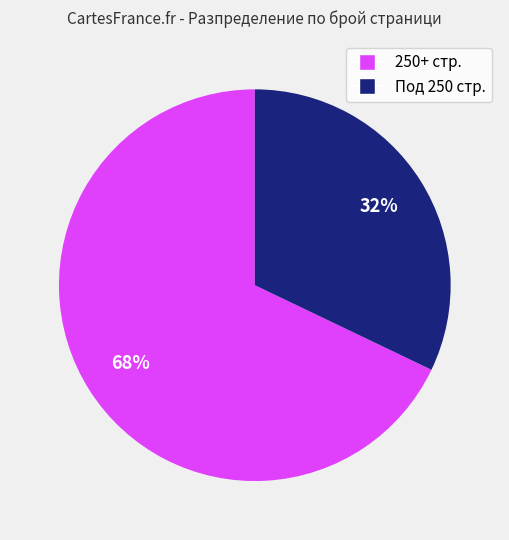

To the nearest percent, what is the average slice percentage?

50%